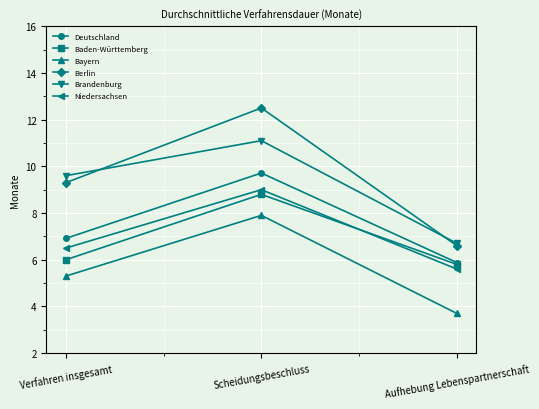

What is the value of the Bayern point at the 2nd from the left?

7.9